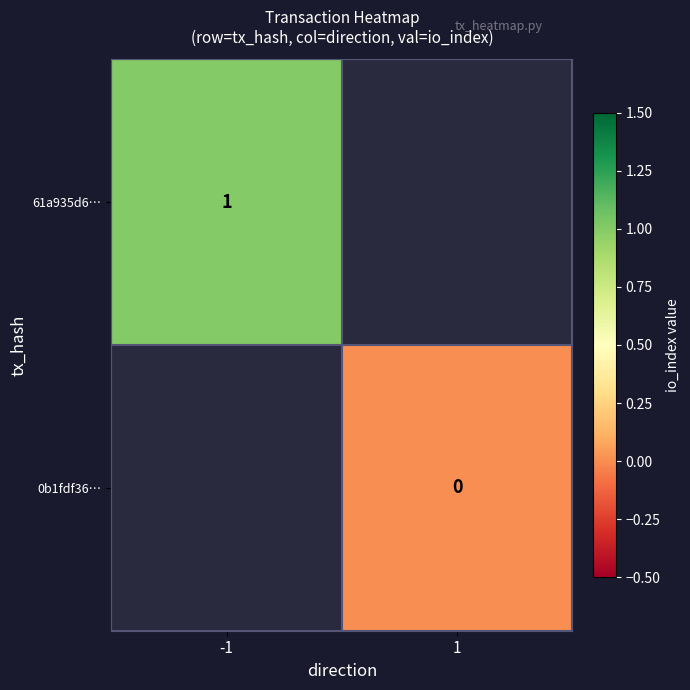

The value of 61a935d6… at -1 is 1. True or false?

True